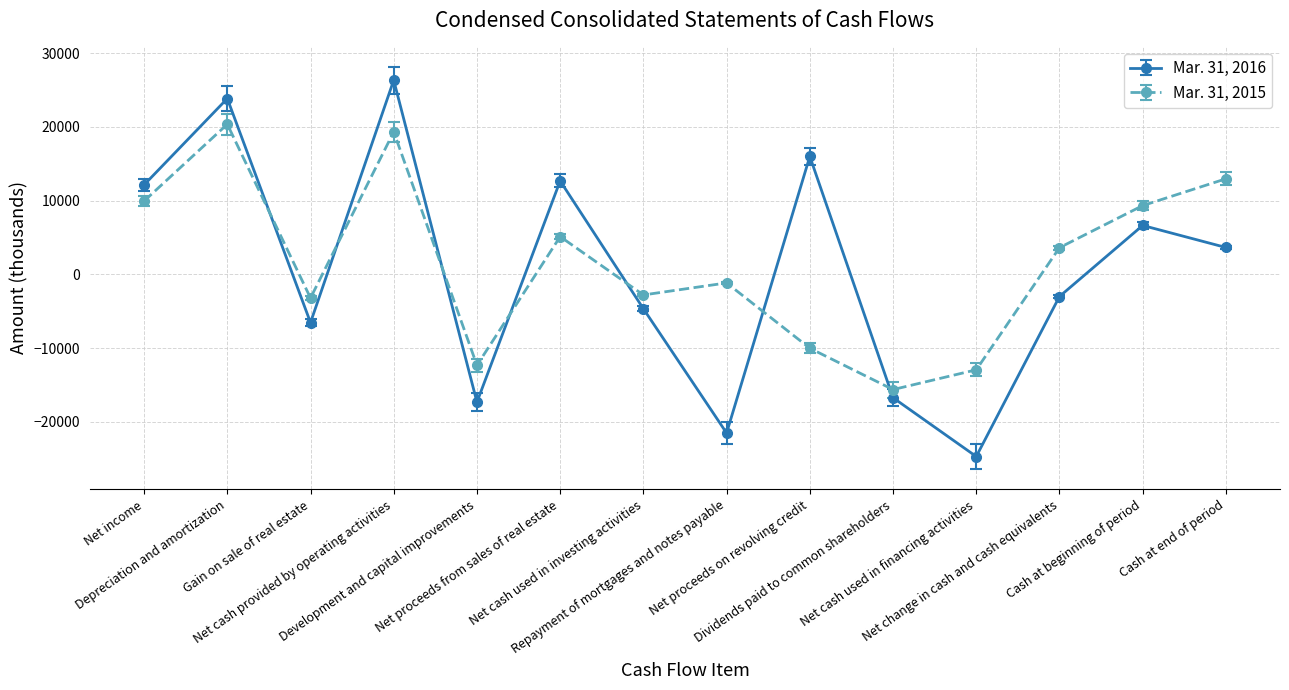

What are all the series names shown in the legend?

Mar. 31, 2016, Mar. 31, 2015